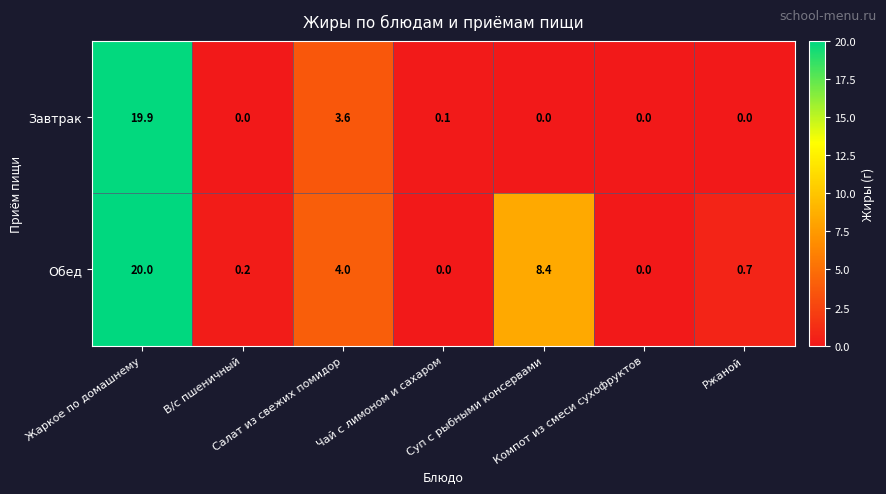

How many values in the Обед series exceed 0?

5